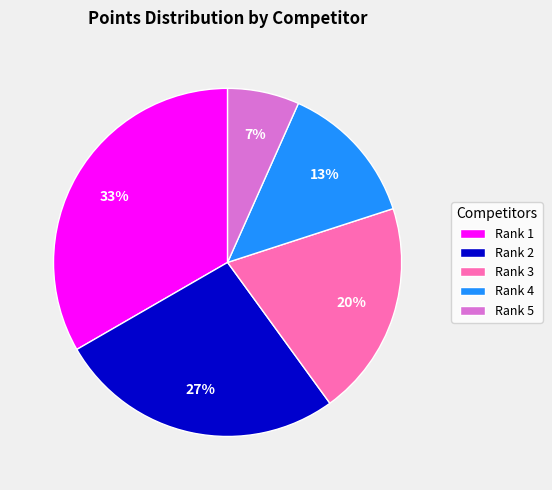

Is the sum of Rank 4 and Rank 2 greater than half?

No